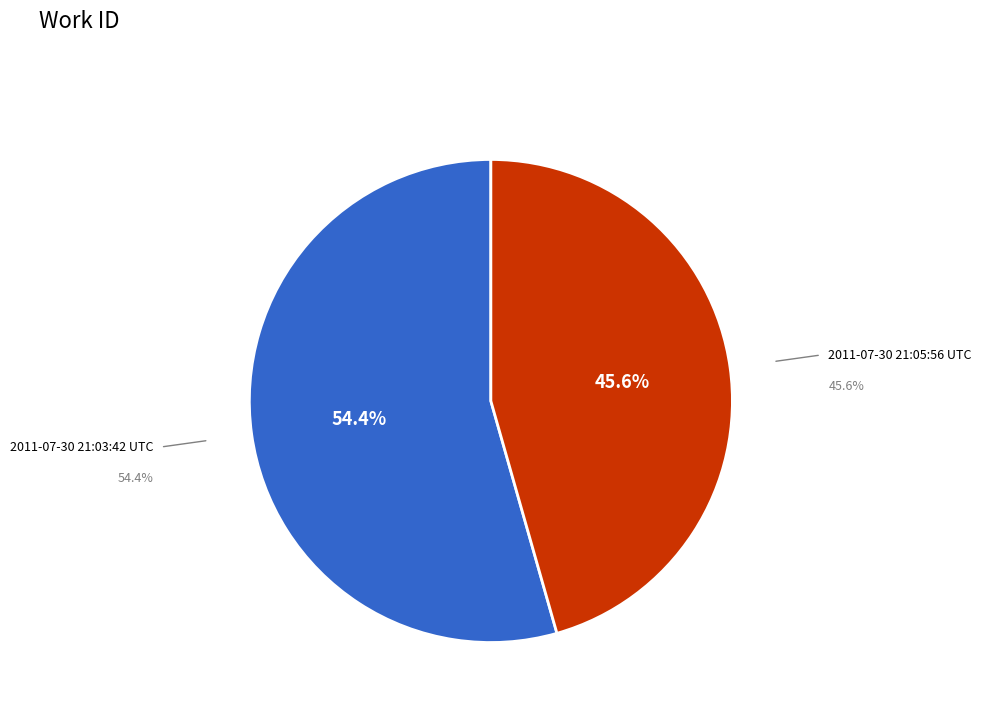

To the nearest percent, what percentage of the pie is 2011-07-30 21:05:56 UTC?

46%